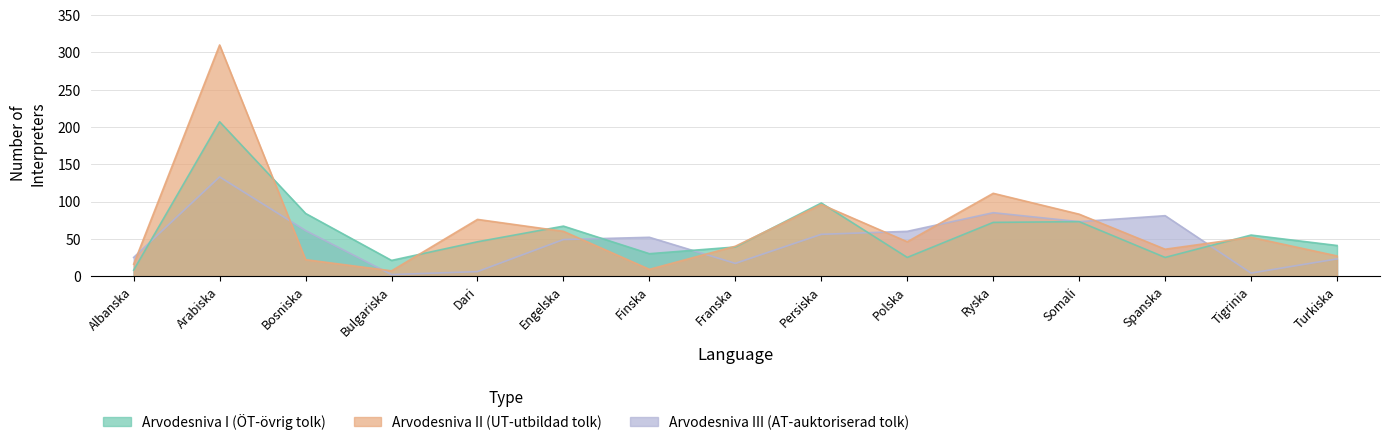

Which series has the widest spread of values?

Arvodesniva_II